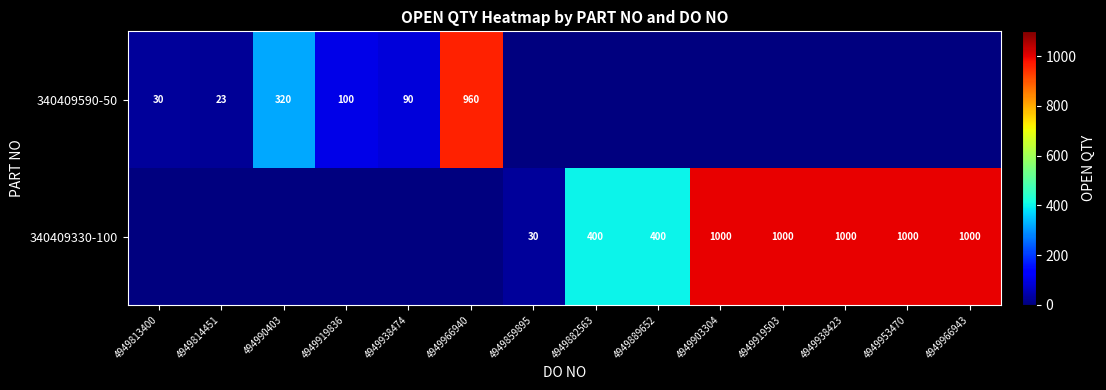

What is the total value across all series at 4949889652?

400